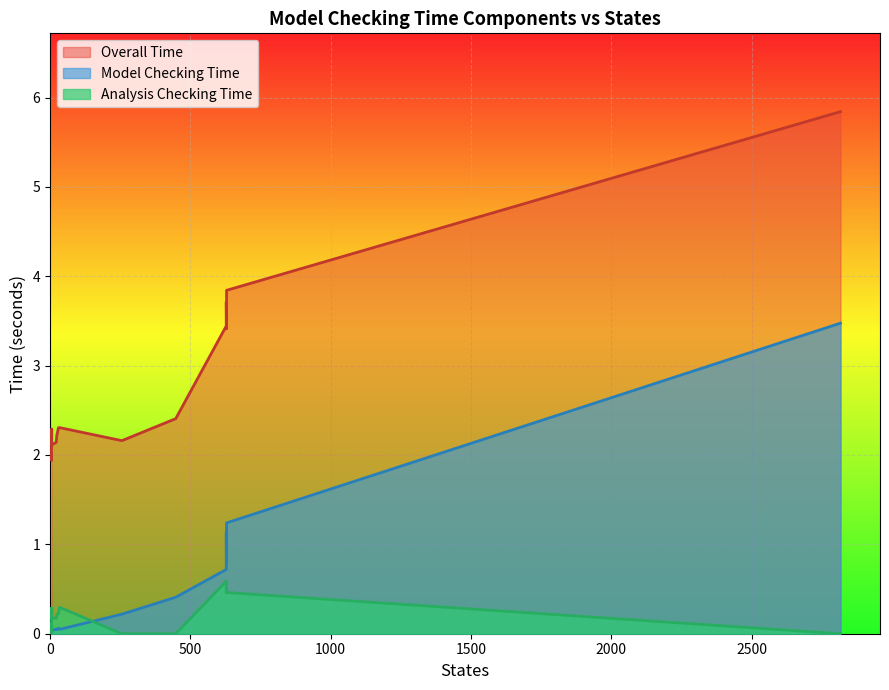

The Analysis Checking Time series shows 0.0 at 12. True or false?

False